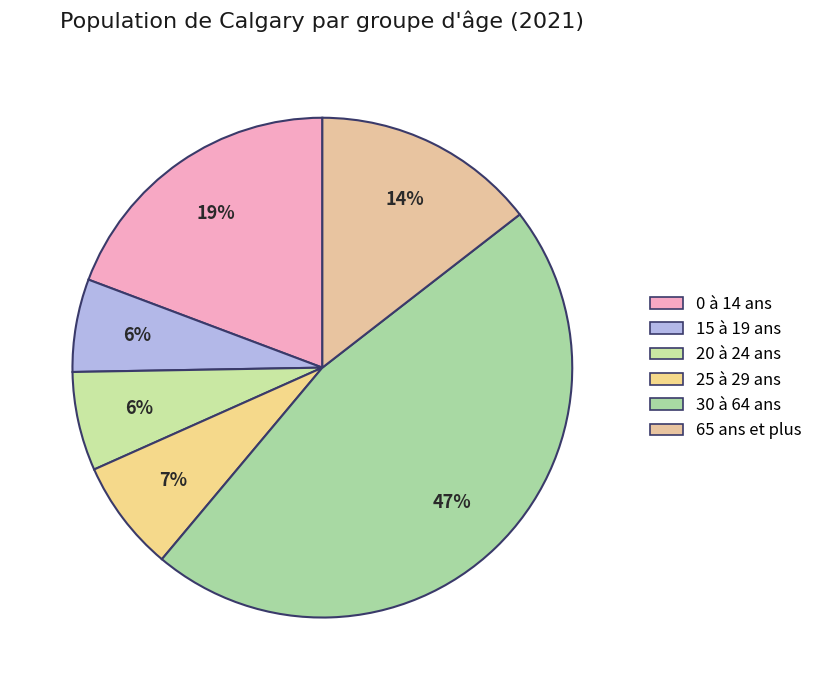

True or false: 65 ans et plus accounts for 14% of the total.

True